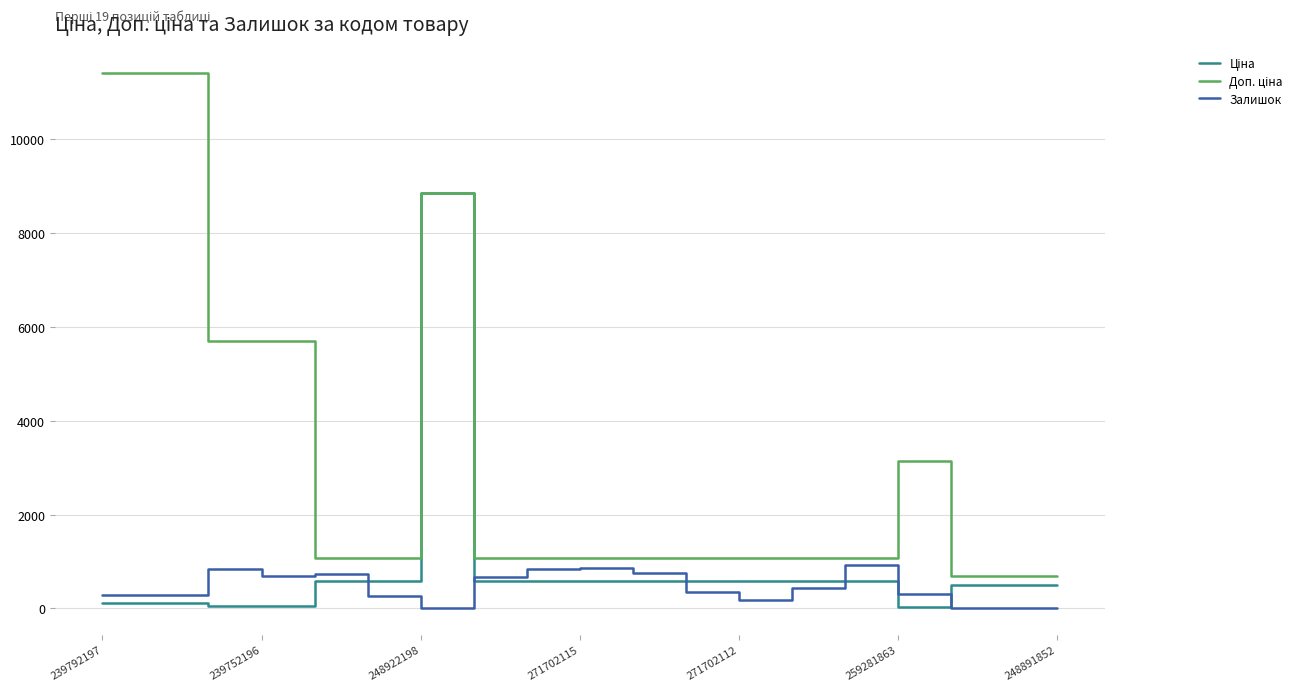

In Залишок, how many points are higher than both neighbors (excluding endpoints)?

5